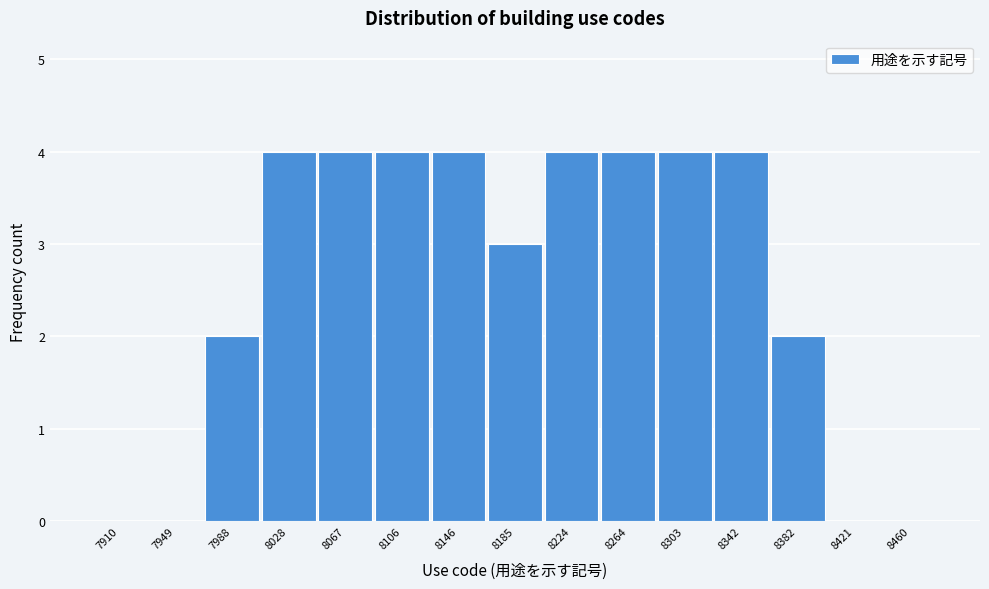

Reading right to left, list all the values displayed in this chart.

8460=0	8421=0	8382=2	8342=4	8303=4	8264=4	8224=4	8185=3	8146=4	8106=4	8067=4	8028=4	7988=2	7949=0	7910=0